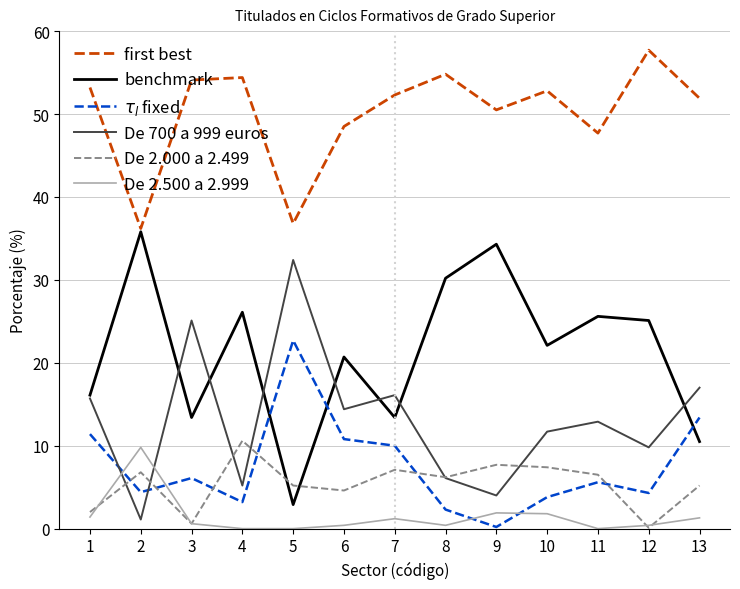

Between 2 and 13, which series saw the biggest shift?

benchmark